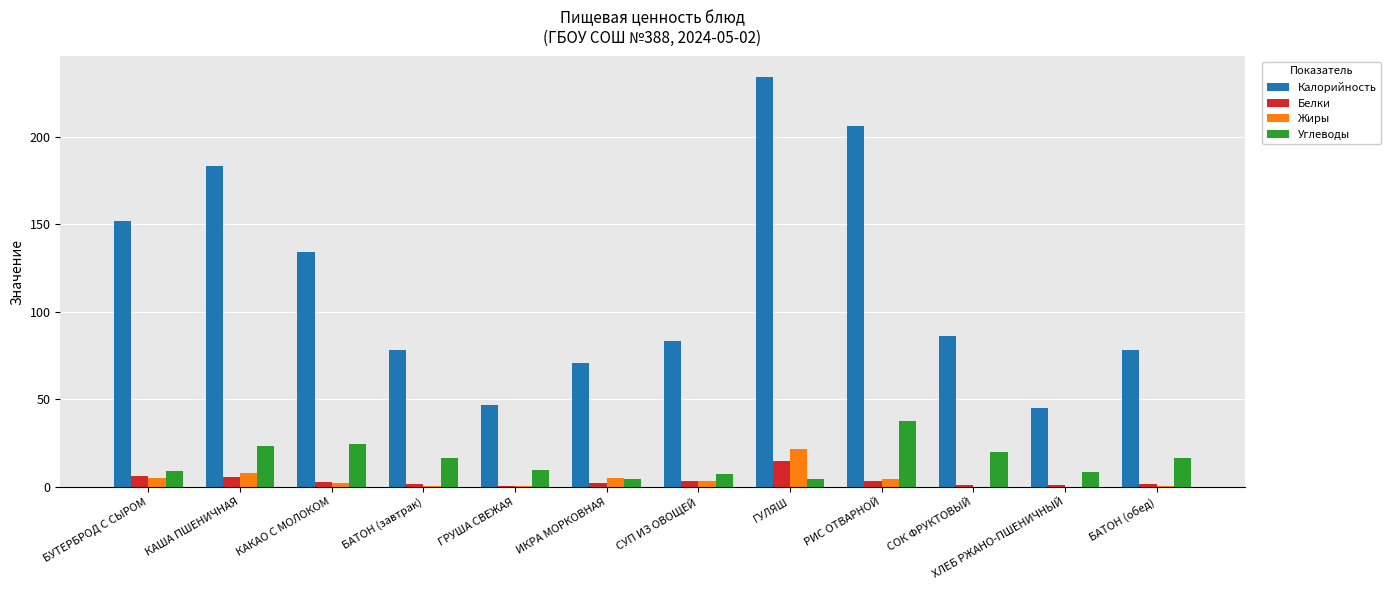

What is the sum of all Калорийность values?

1397.0